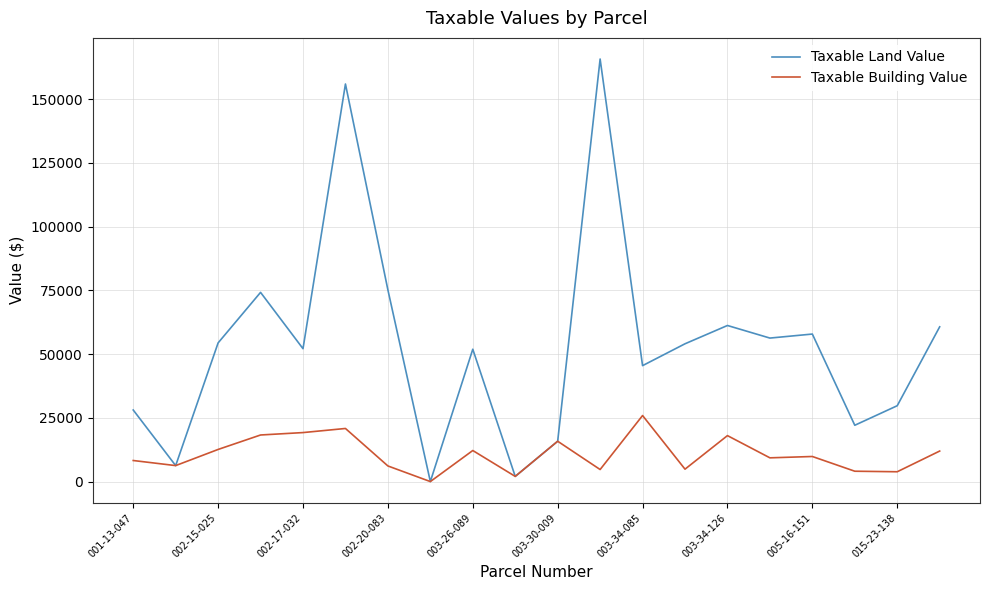

Which series has the largest total across all categories?

Taxable Land Value